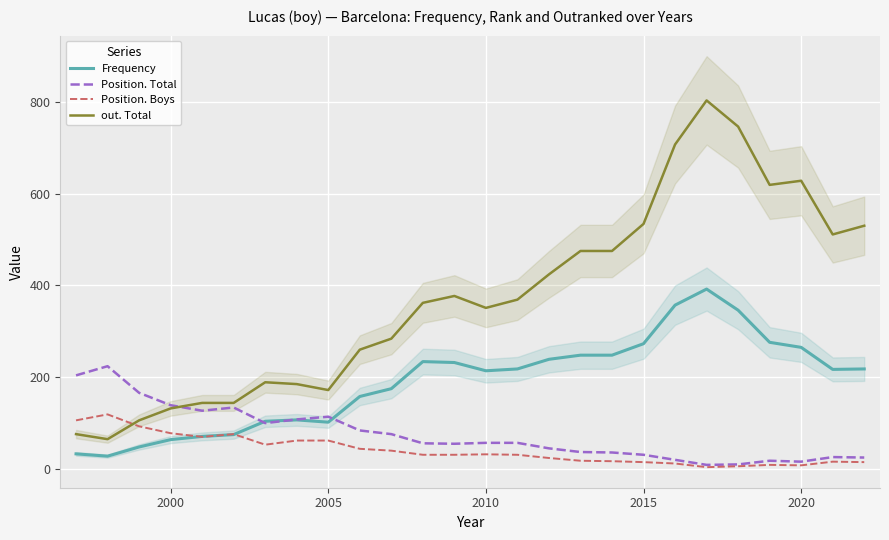

What is the highest value of the Position. Boys series?

119